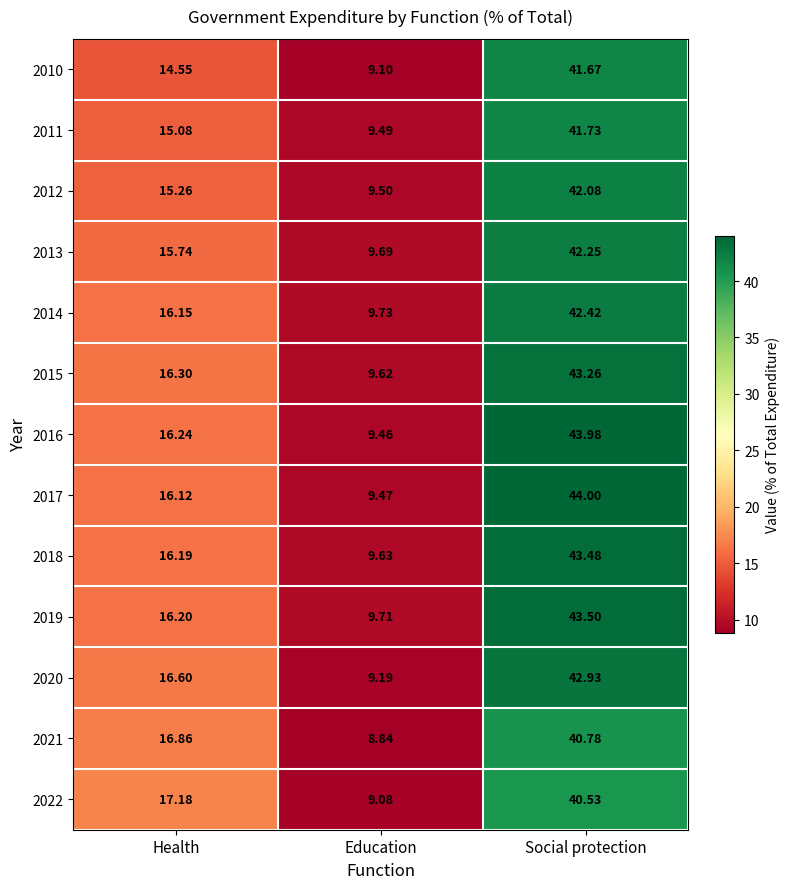

At which label does 2010 reach its peak?

Social protection